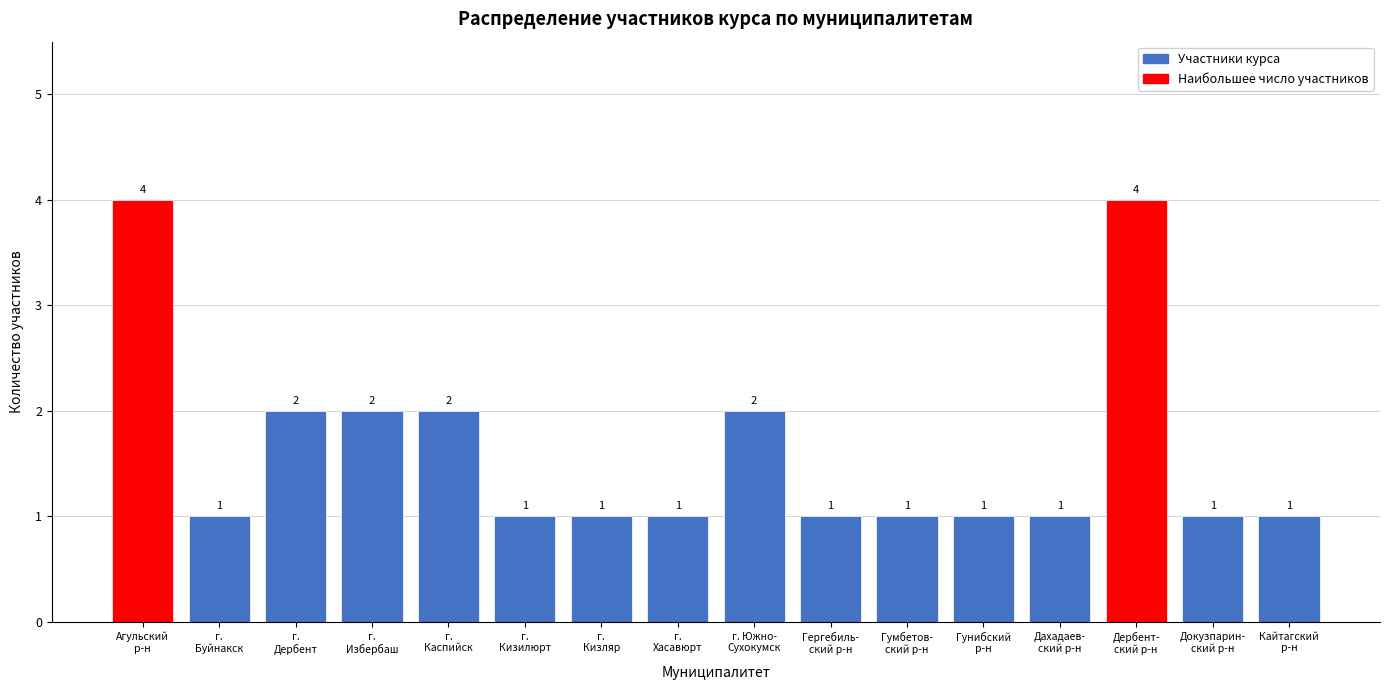

Reading left to right, list all the values displayed in this chart.

4	1	2	2	2	1	1	1	2	1	1	1	1	4	1	1